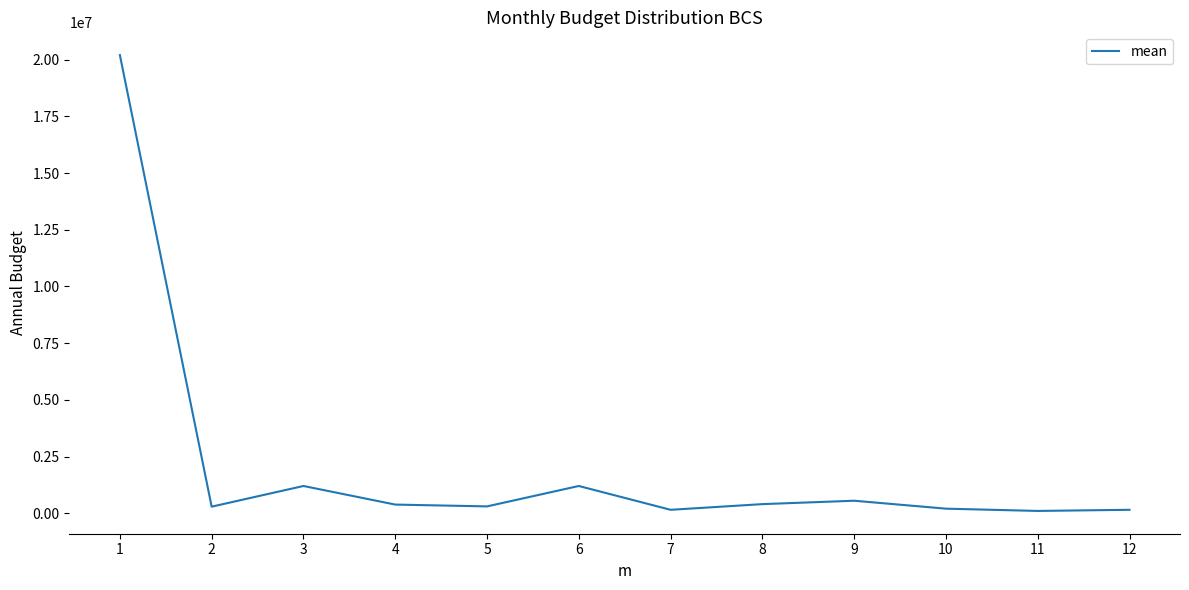

True or false: the data has more than 2 interior local peaks.

True